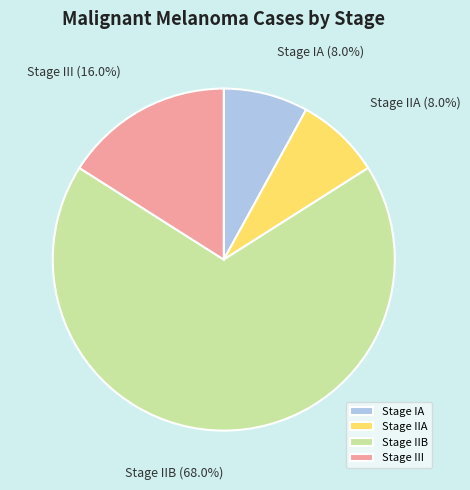

What is the largest slice in the pie chart?

Stage IIB